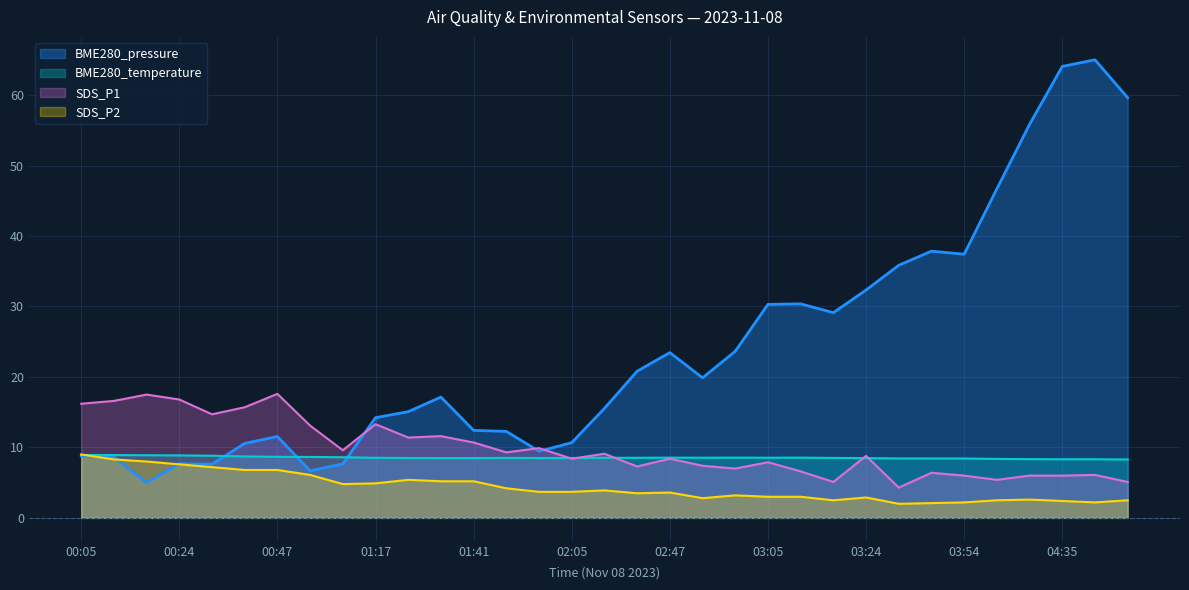

How many intersections are there between BME280_pressure and SDS_P2?

3